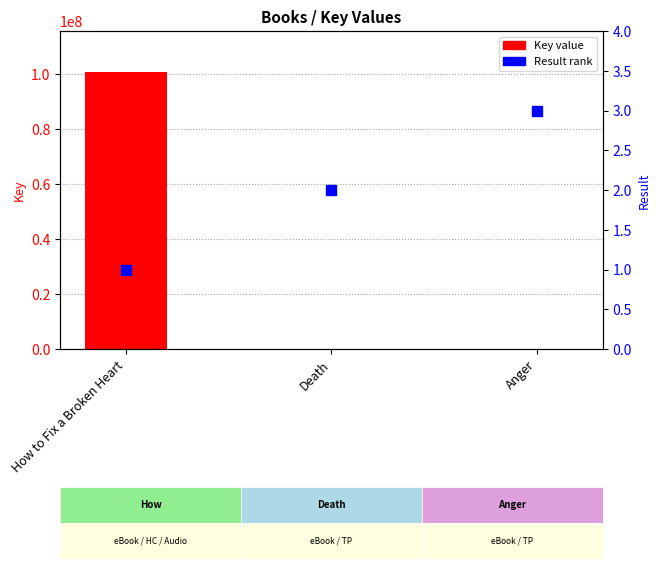

What is the total value across all series at Anger?

1526